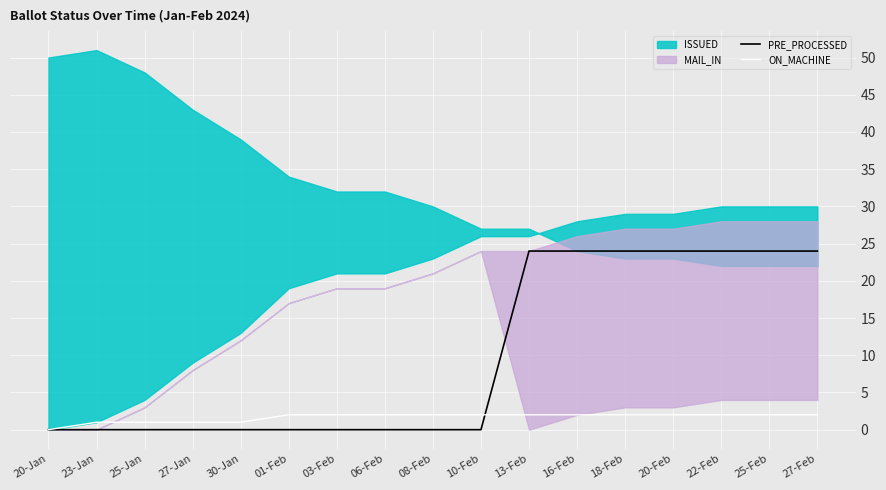

What is the highest value of the ON_MACHINE series?

2